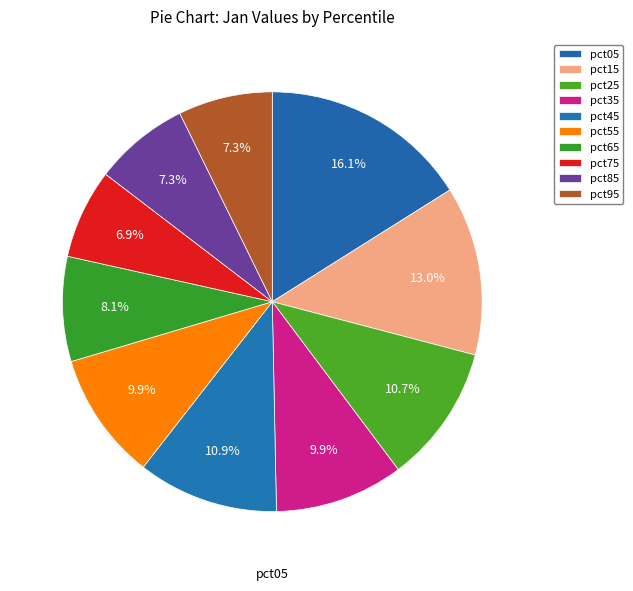

Count the number of slices in the pie.

10